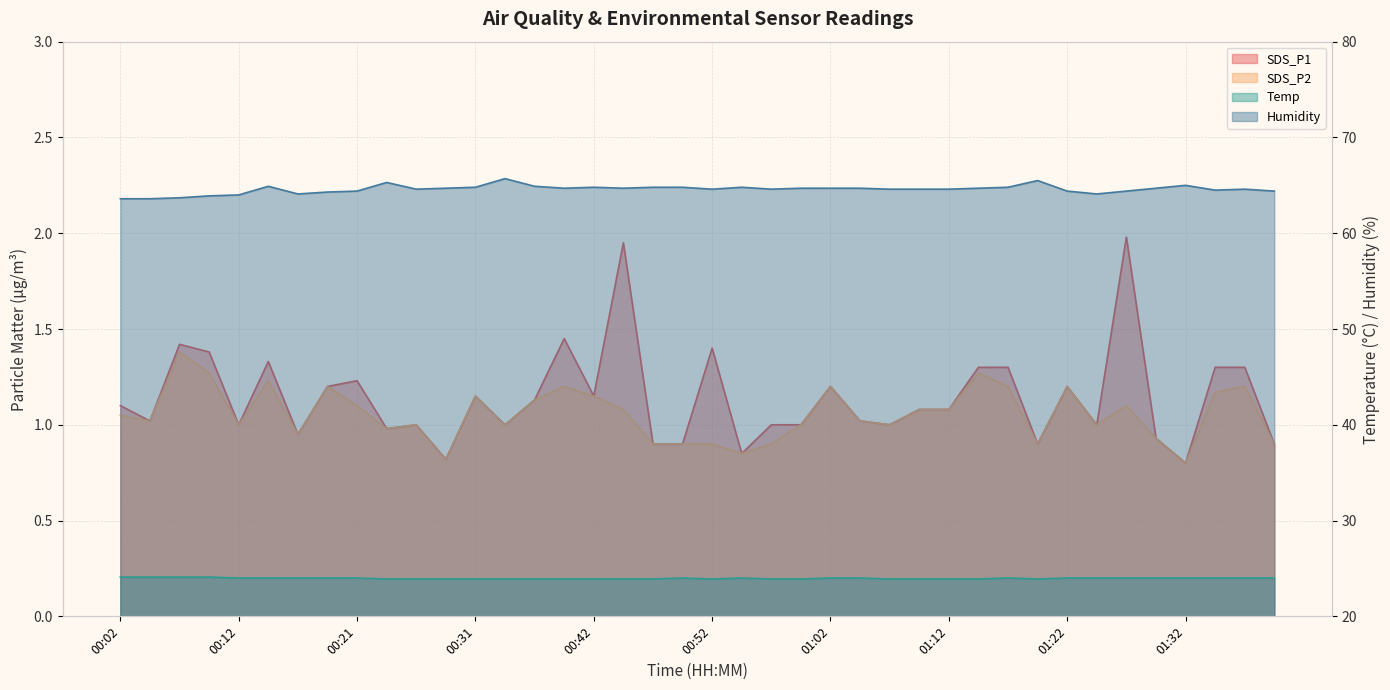

Between 00:55 and 01:24, which series saw the biggest shift?

Humidity